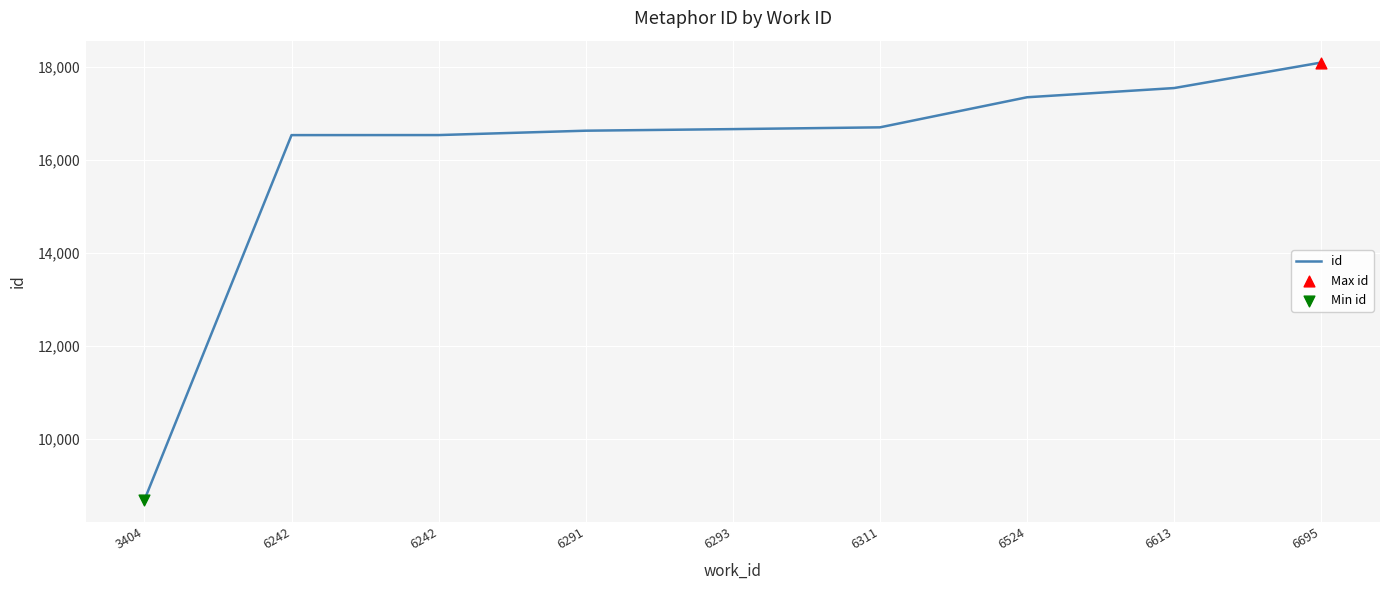

How many lines are shown in the chart?

1